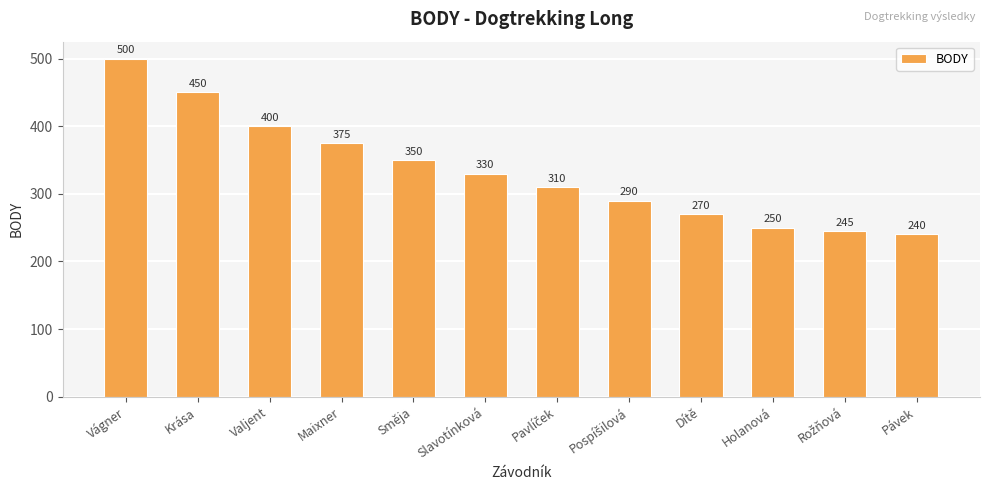

The chart shows a value of 330 at Pávek. True or false?

False